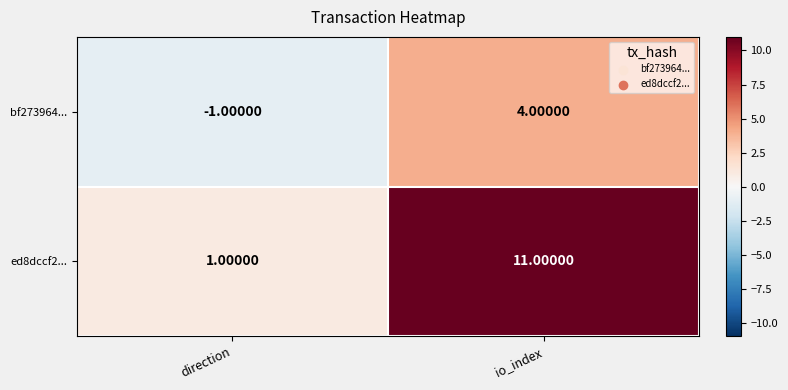

Which series has the largest range (max minus min)?

ed8dccf2...